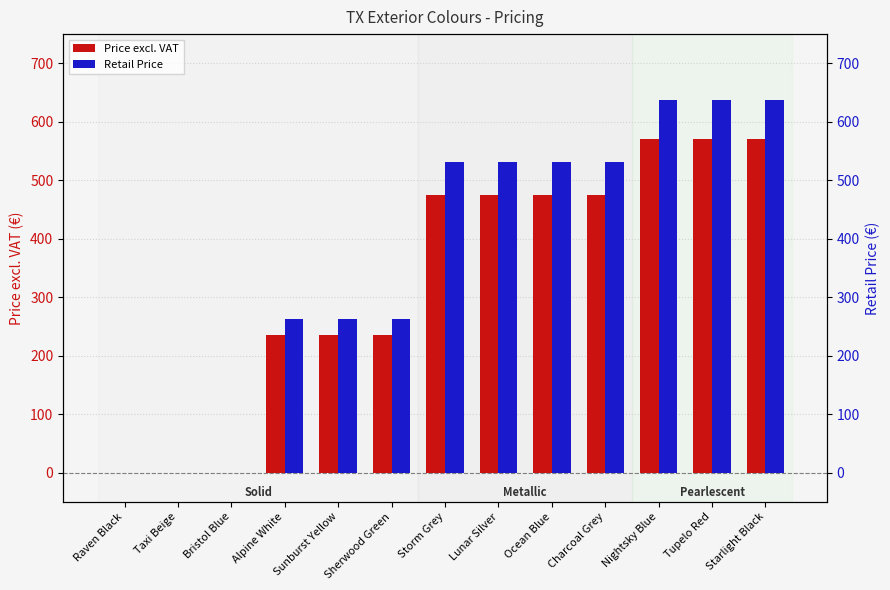

Does the chart contain any negative values?

No